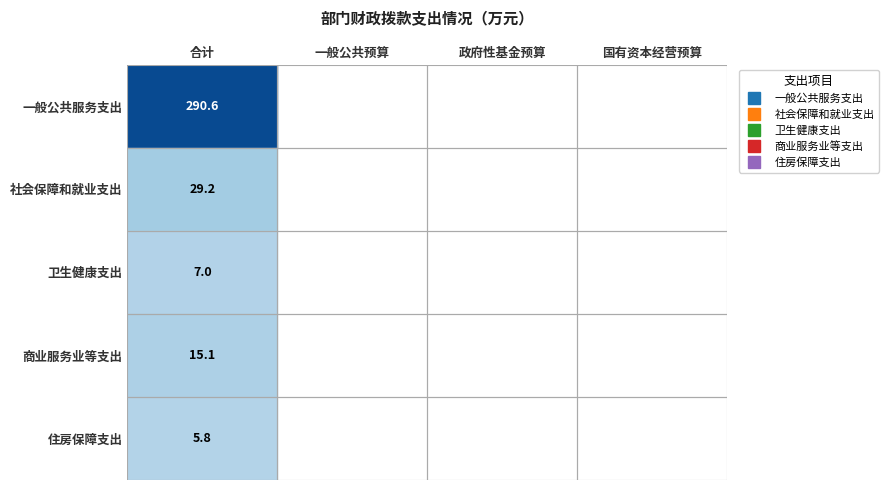

At how many categories does at least one series exceed 77?

1